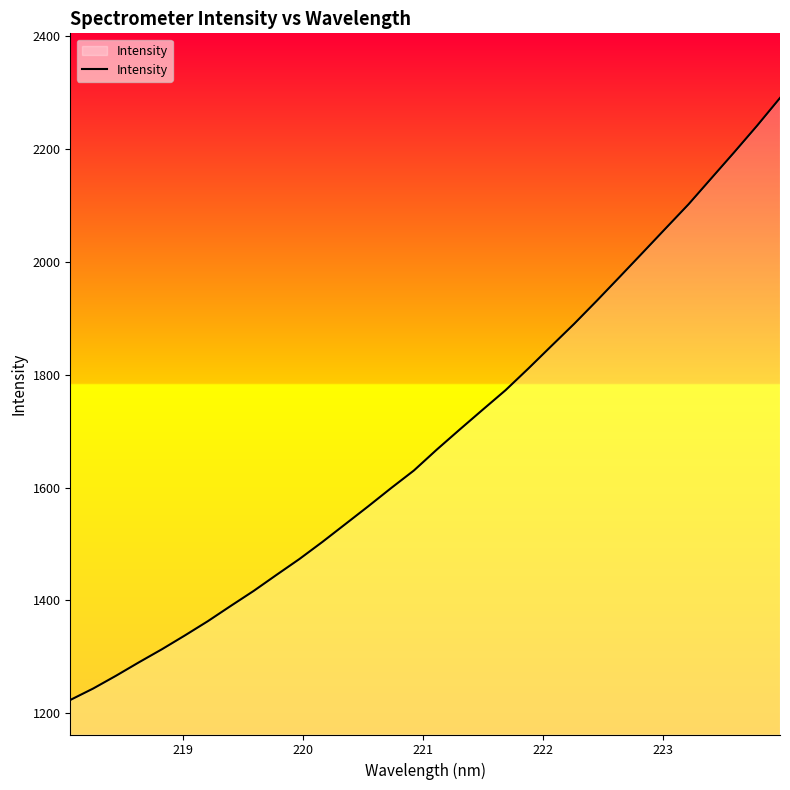

What is the minimum value shown in the chart?

1223.7